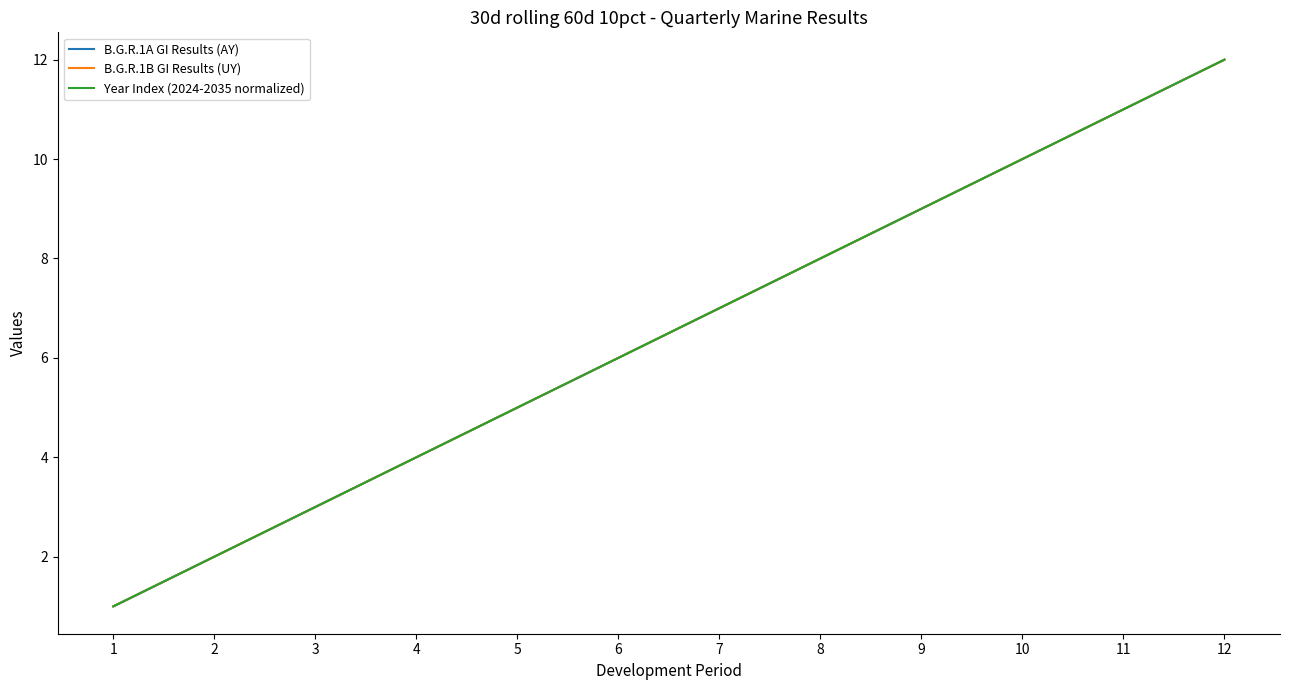

What is the difference between the maximum and second lowest values in the Year Index (2024-2035 normalized) series?

10